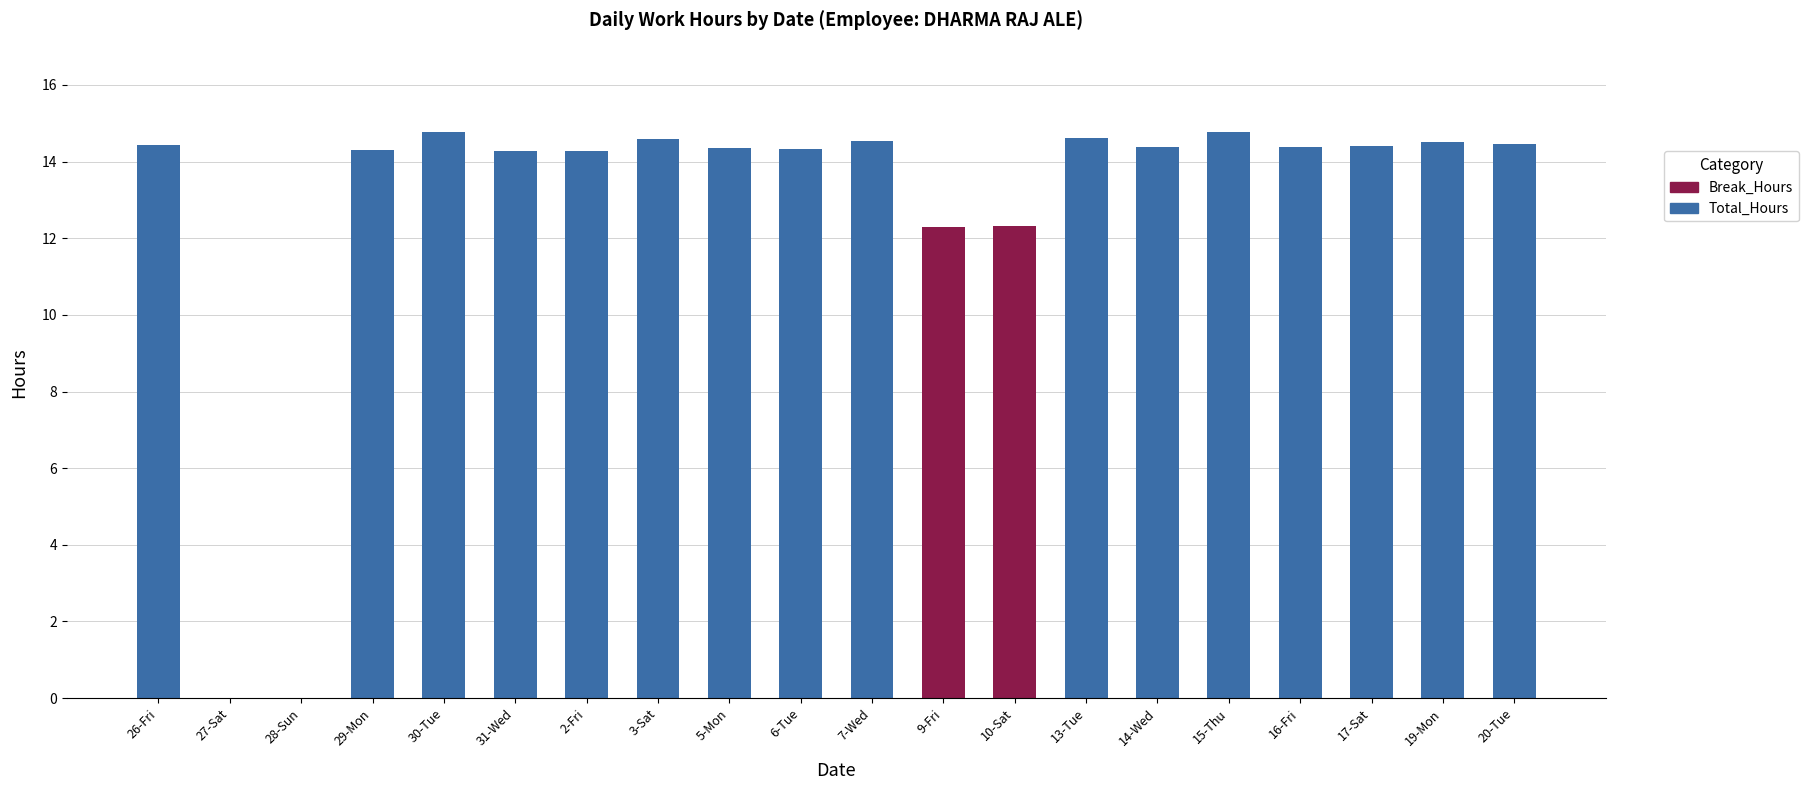

List the series in order of their overall mean, highest first.

Total_Hours, Break_Hours